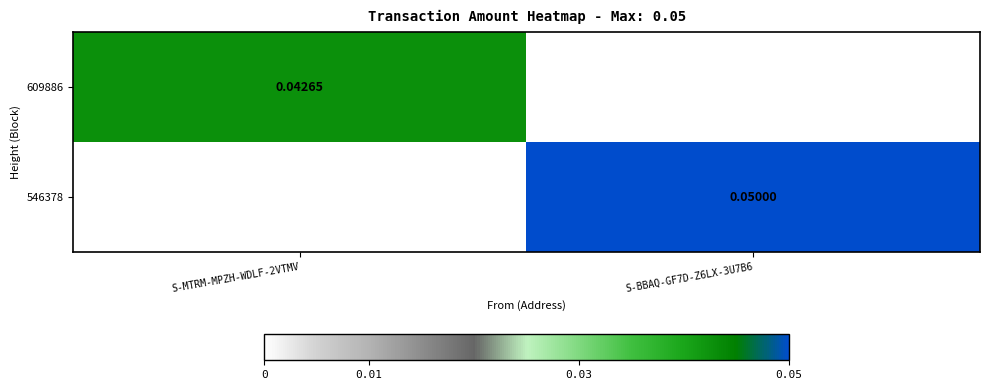

Is the value of 609886 at S-MTRM-MPZH-WDLF-2VTMV greater than the value of 546378 at S-BBAQ-GF7D-Z6LX-3U7B6?

No